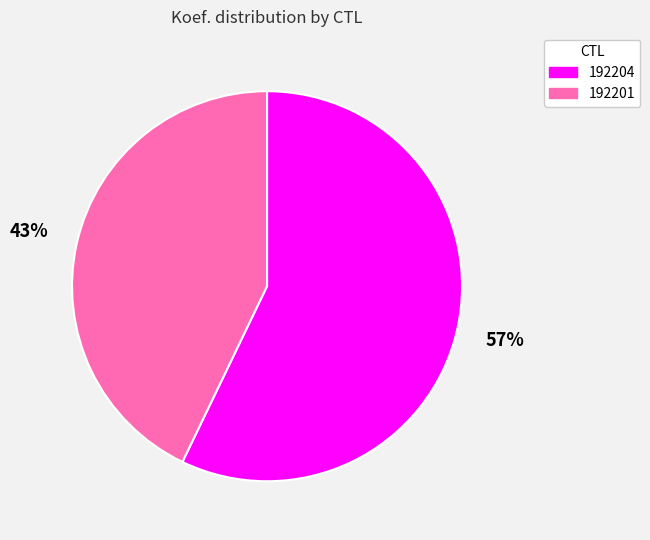

Which slice is the largest?

192204